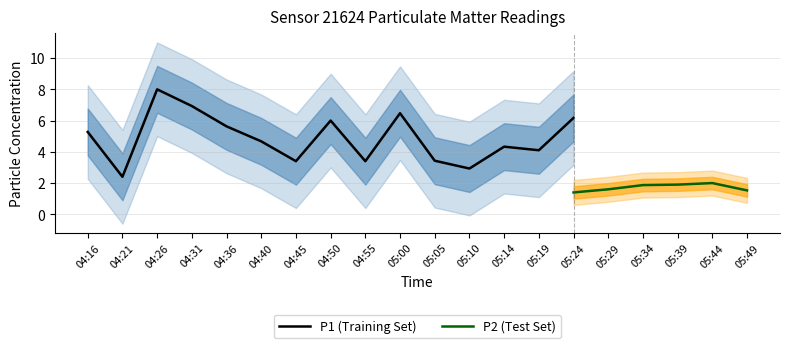

Which series has the largest range (max minus min)?

P1